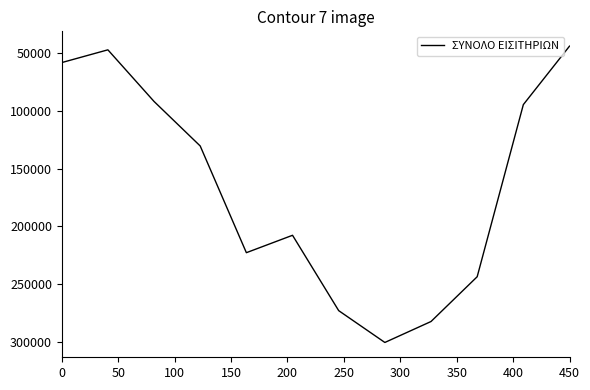

What is the difference between the maximum and minimum values?

256642